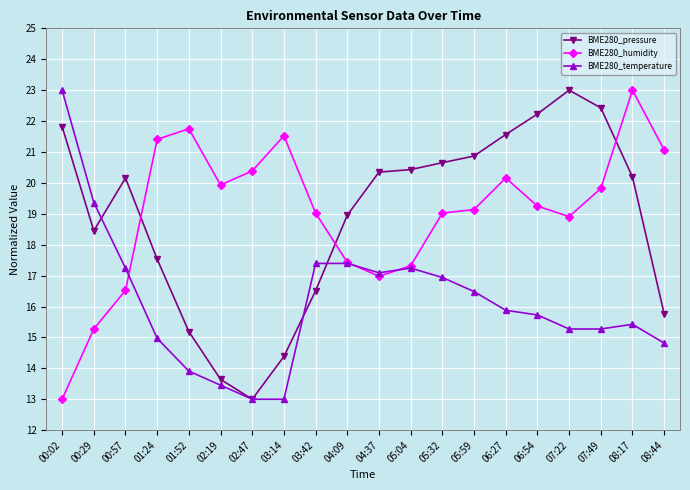

The BME280_humidity series shows 16.5 at 00:57. True or false?

True